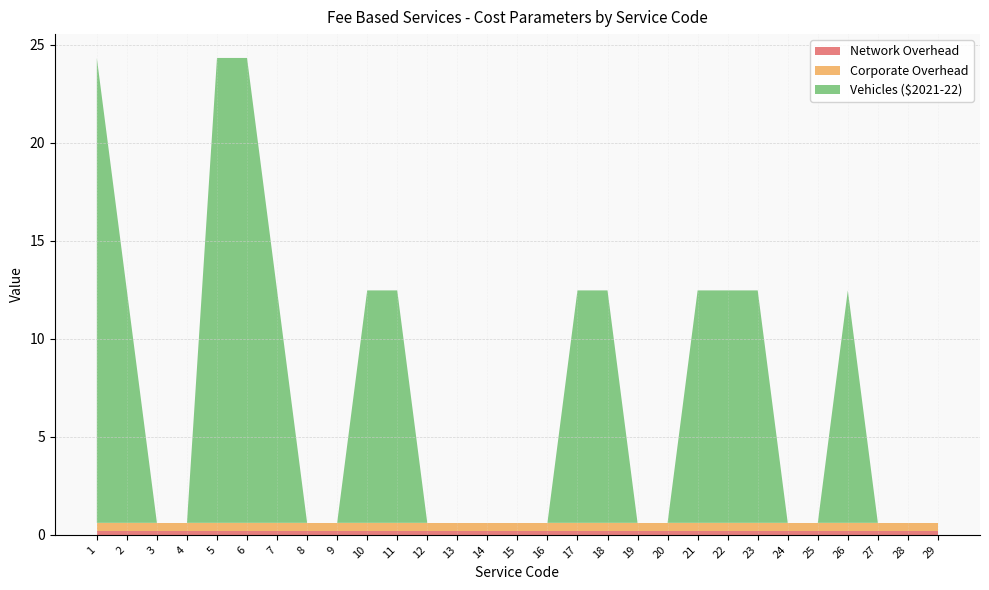

Reading left to right, list all the values displayed in this chart.

Network Overhead: 1=0.2	2=0.2	3=0.2	4=0.2	5=0.2	6=0.2	7=0.2	8=0.2	9=0.2	10=0.2	11=0.2	12=0.2	13=0.2	14=0.2	15=0.2	16=0.2	17=0.2	18=0.2	19=0.2	20=0.2	21=0.2	22=0.2	23=0.2	24=0.2	25=0.2	26=0.2	27=0.2	28=0.2	29=0.2
Corporate Overhead: 1=0.4	2=0.4	3=0.4	4=0.4	5=0.4	6=0.4	7=0.4	8=0.4	9=0.4	10=0.4	11=0.4	12=0.4	13=0.4	14=0.4	15=0.4	16=0.4	17=0.4	18=0.4	19=0.4	20=0.4	21=0.4	22=0.4	23=0.4	24=0.4	25=0.4	26=0.4	27=0.4	28=0.4	29=0.4
Vehicles ($2021-22): 1=23.7	2=11.9	3=0.0	4=0.0	5=23.7	6=23.7	7=11.9	8=0.0	9=0.0	10=11.9	11=11.9	12=0.0	13=0.0	14=0.0	15=0.0	16=0.0	17=11.9	18=11.9	19=0.0	20=0.0	21=11.9	22=11.9	23=11.9	24=0.0	25=0.0	26=11.9	27=0.0	28=0.0	29=0.0